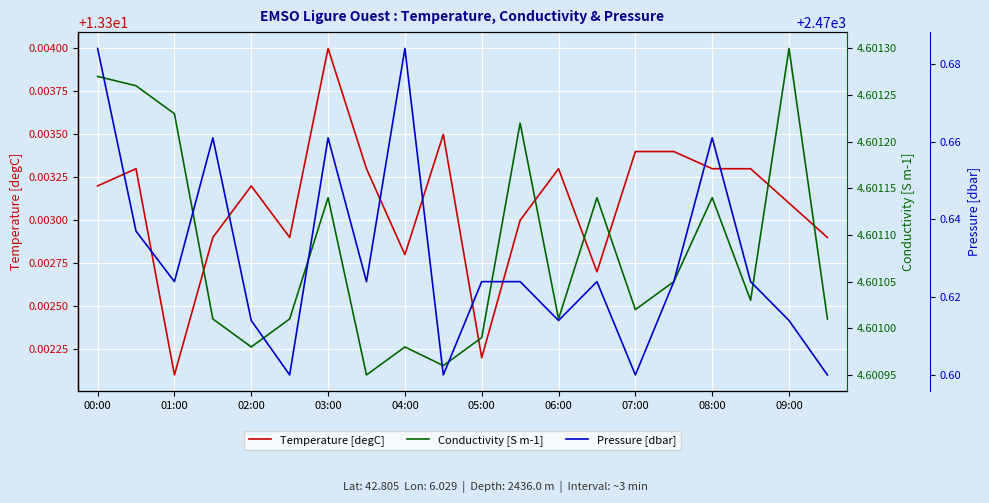

How many categories are shown in the chart?

20